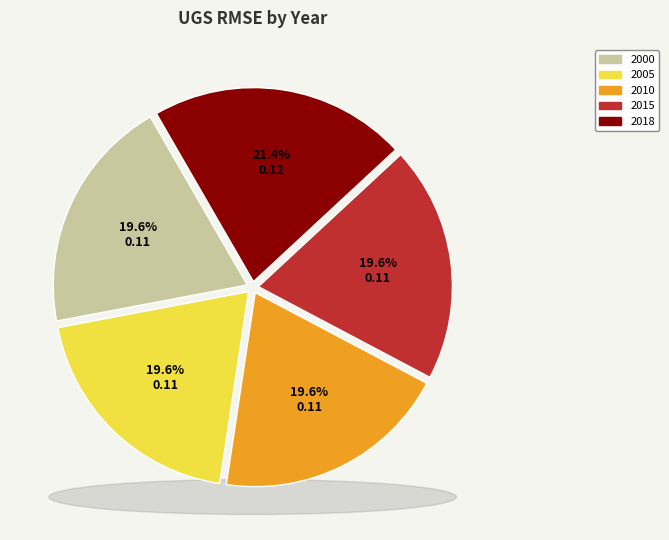

Is the sum of 2018 and 2000 greater than half?

No